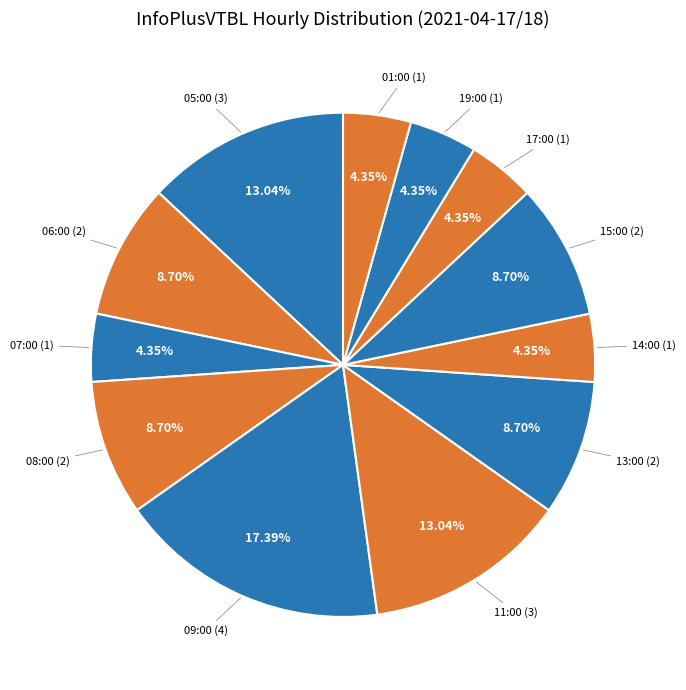

What percentage do 13:00 and 14:00 together represent?

13.0%